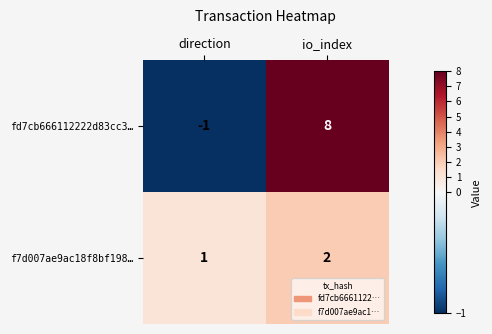

At which category does the chart reach its minimum across all series?

direction